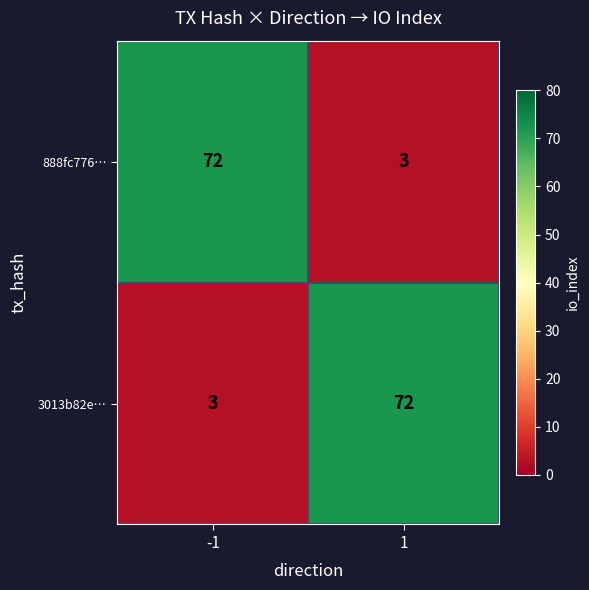

Reading left to right, what are all the values shown in this chart?

888fc776…: -1=72	1=3
3013b82e…: -1=3	1=72